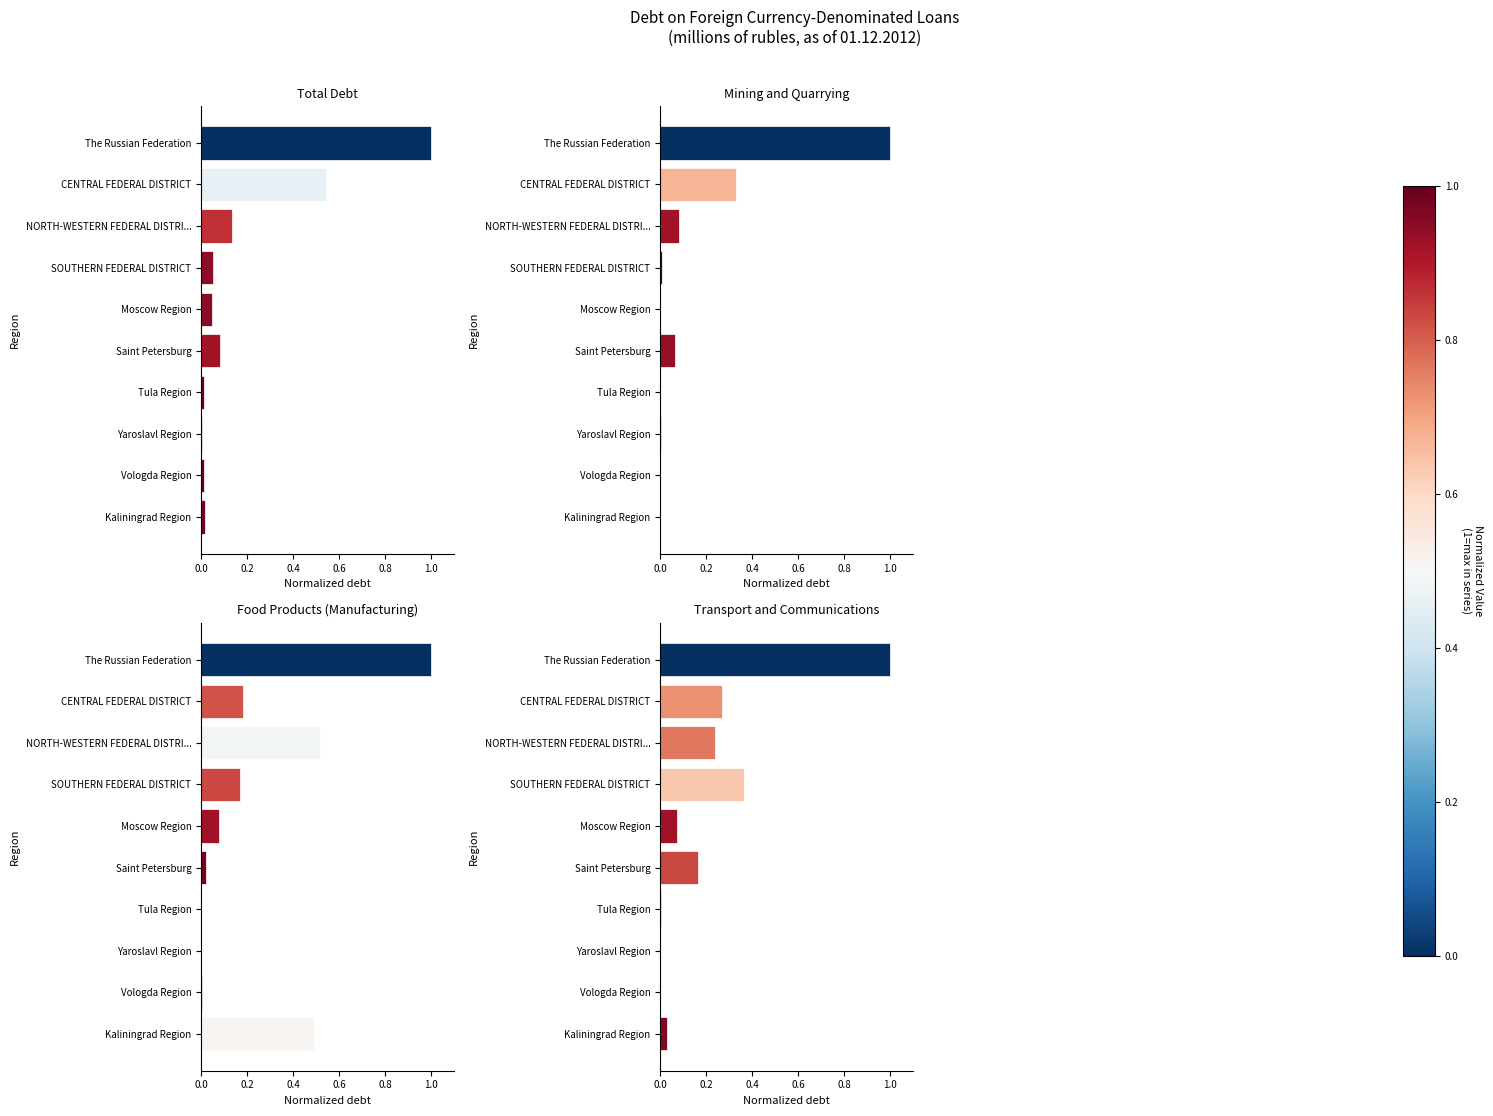

Is it true that Total equals 0.1 at SOUTHERN FEDERAL DISTRICT?

True